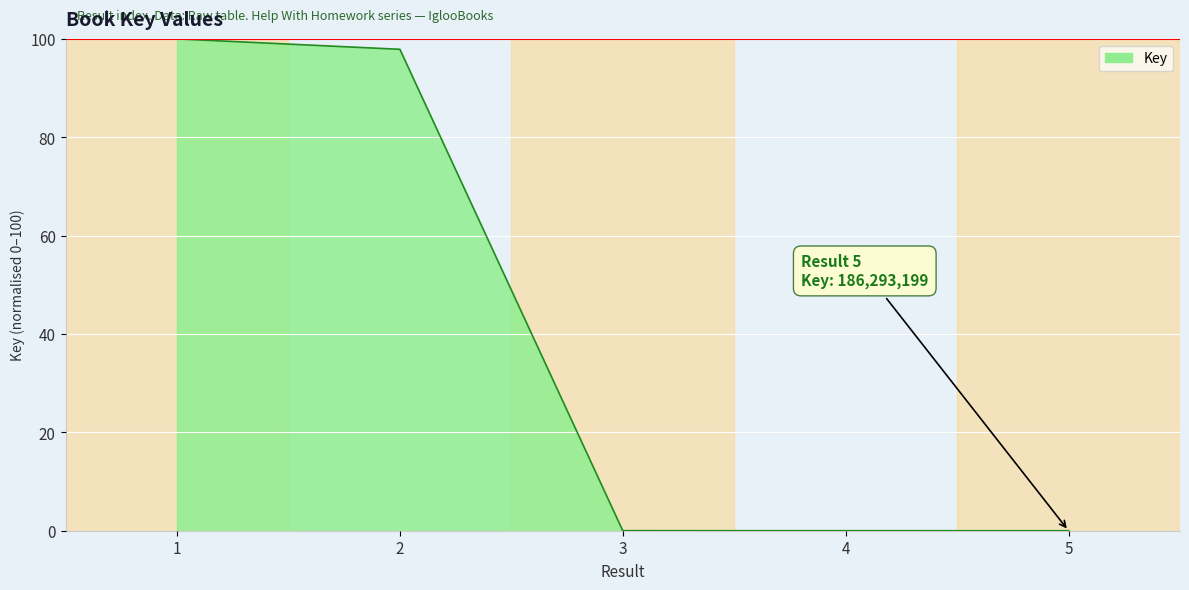

What is the greatest value displayed?

100.0